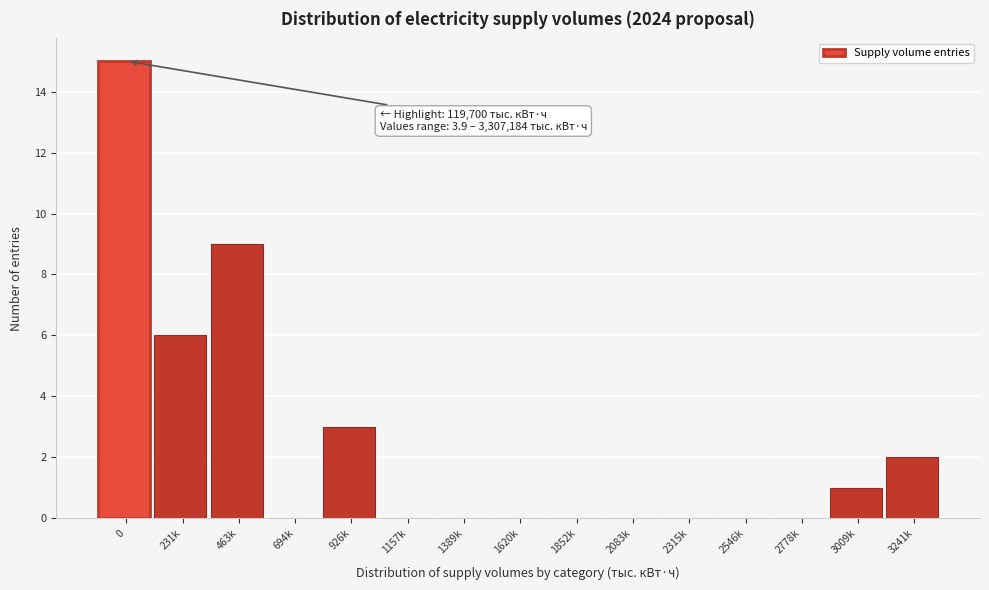

Reading left to right, extract all data points from this chart.

0=15	231k=6	463k=9	694k=0	926k=3	1157k=0	1389k=0	1620k=0	1852k=0	2083k=0	2315k=0	2546k=0	2778k=0	3009k=1	3241k=2